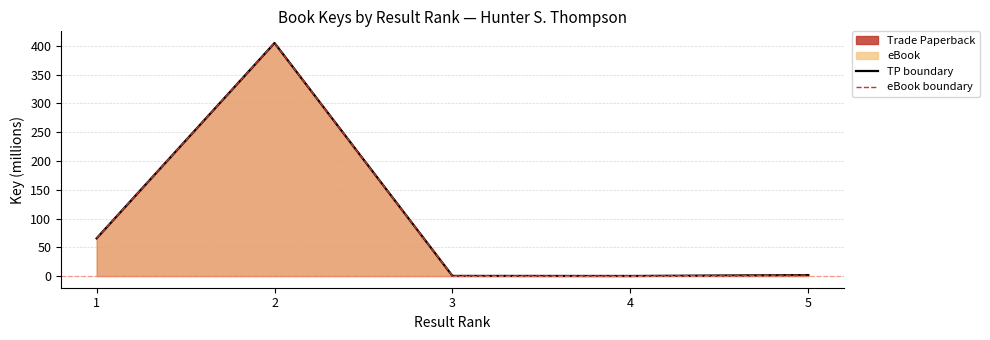

Is it true that eBook line equals 0.2 at 4?

True